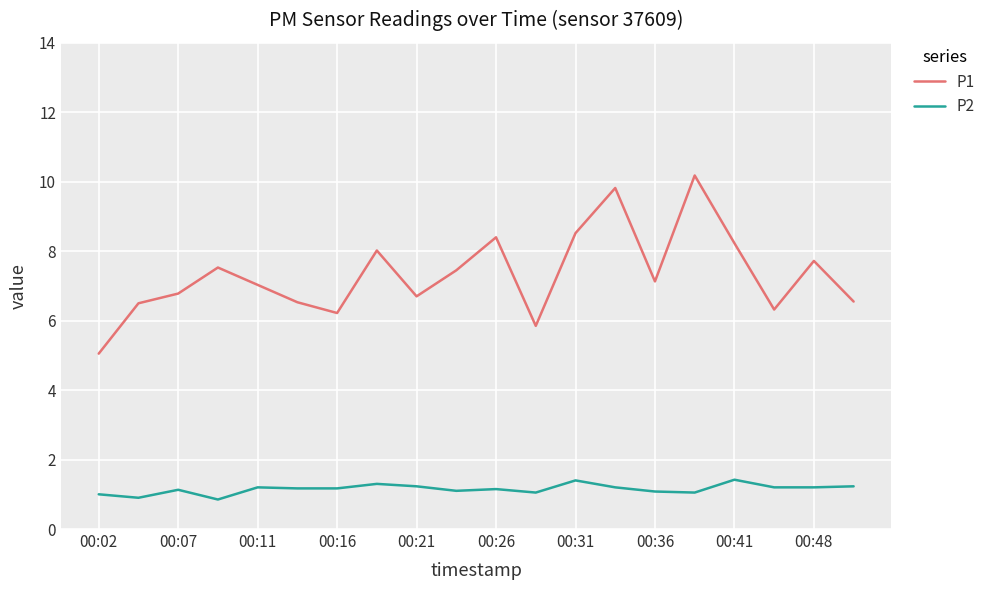

Which series has the largest total across all categories?

P1